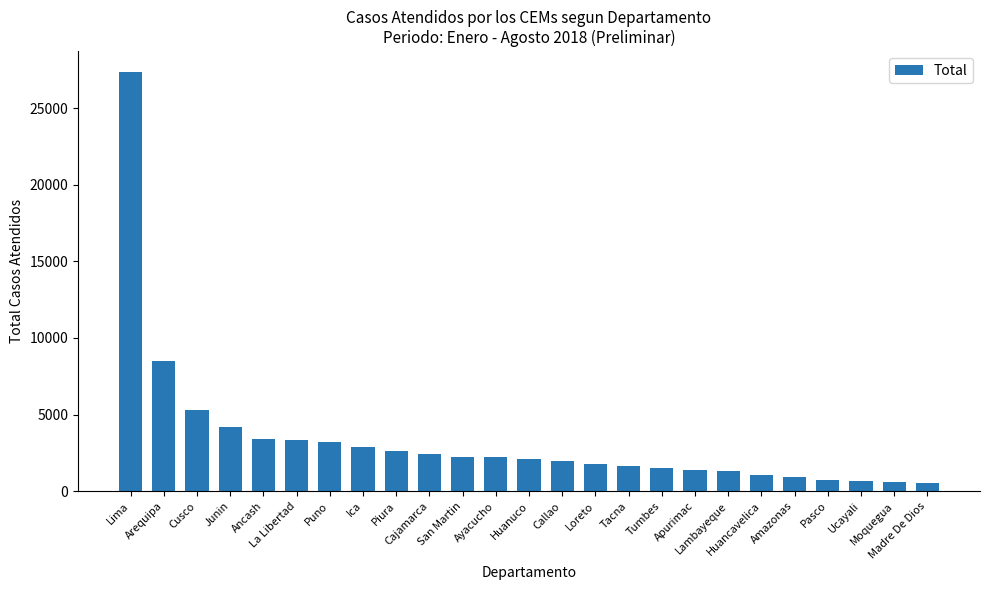

What is the sum of all values?

83902